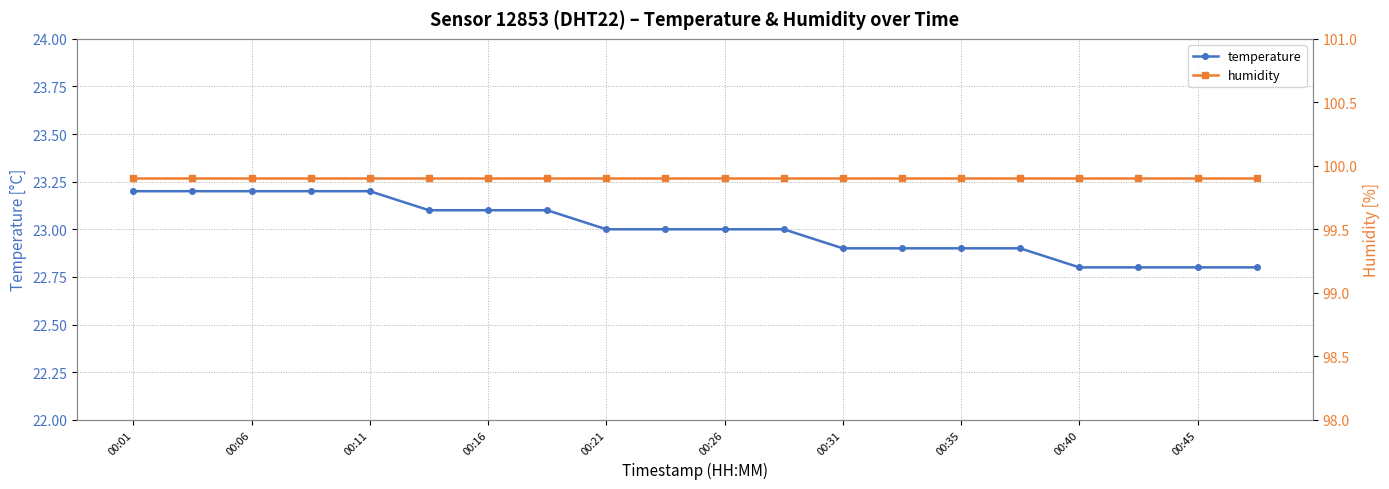

What are all the series names shown in the legend?

temperature, humidity